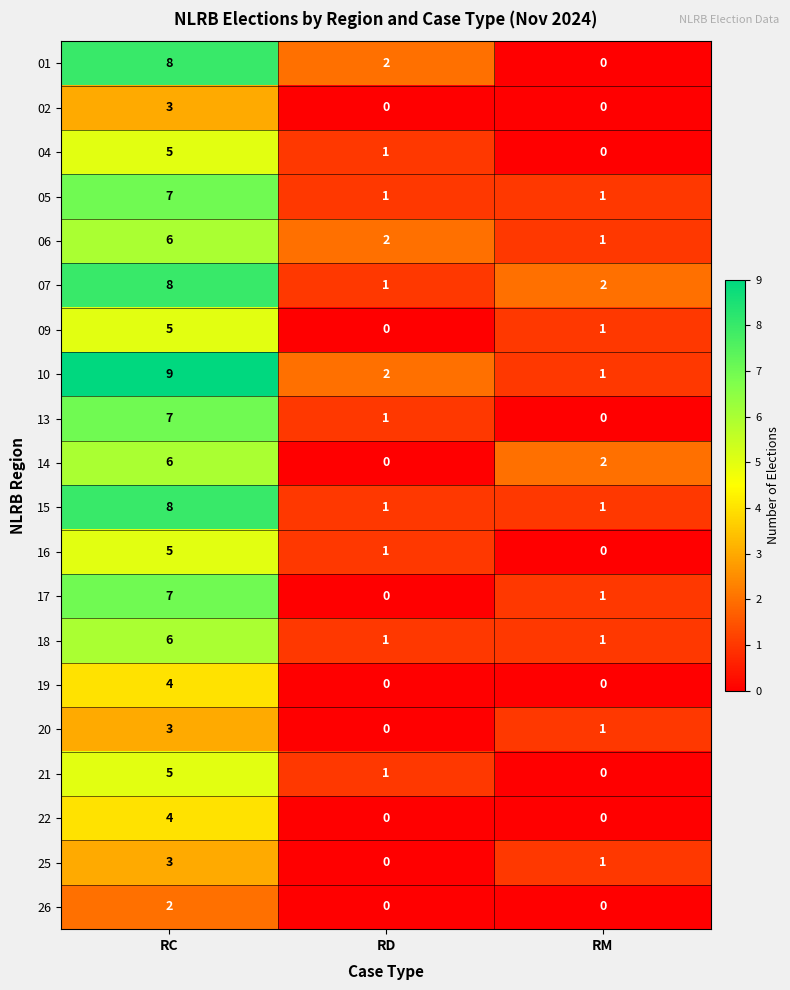

True or false: 18 has a value of 2 at RM.

False